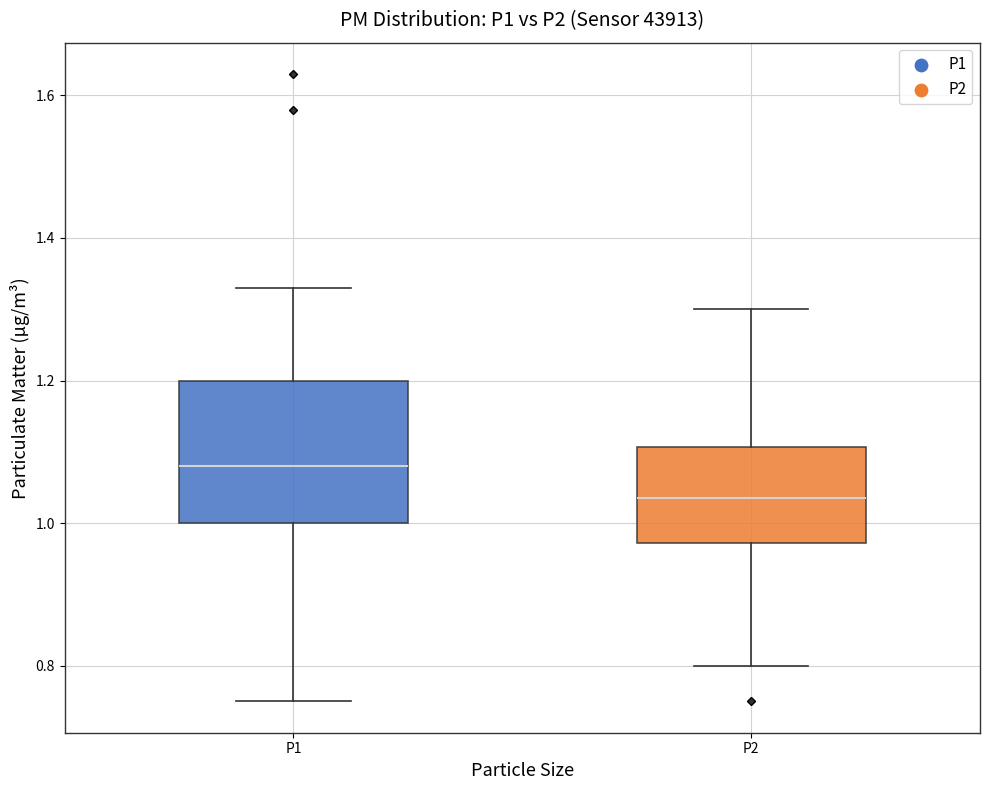

Comparing the boxes themselves (not the whiskers), which one is the tallest?

P1